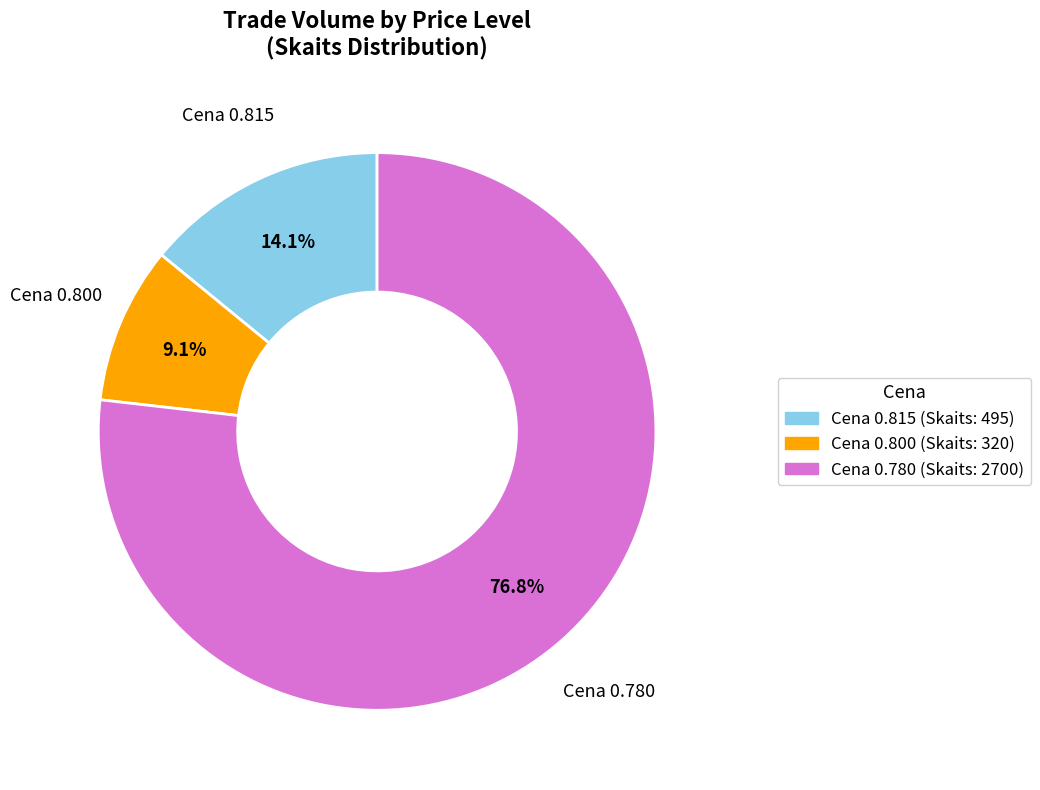

Is there any slice that represents more than half of the pie?

Yes